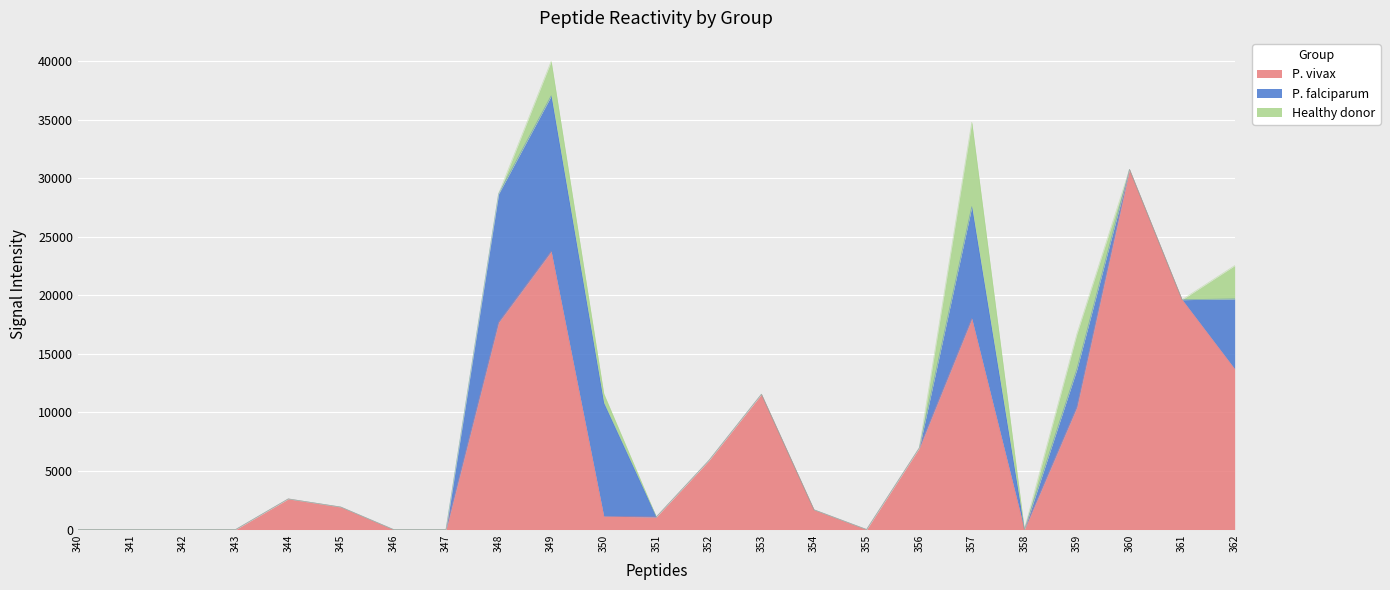

What is the difference between the second highest and minimum values in the Healthy donor series?

3011